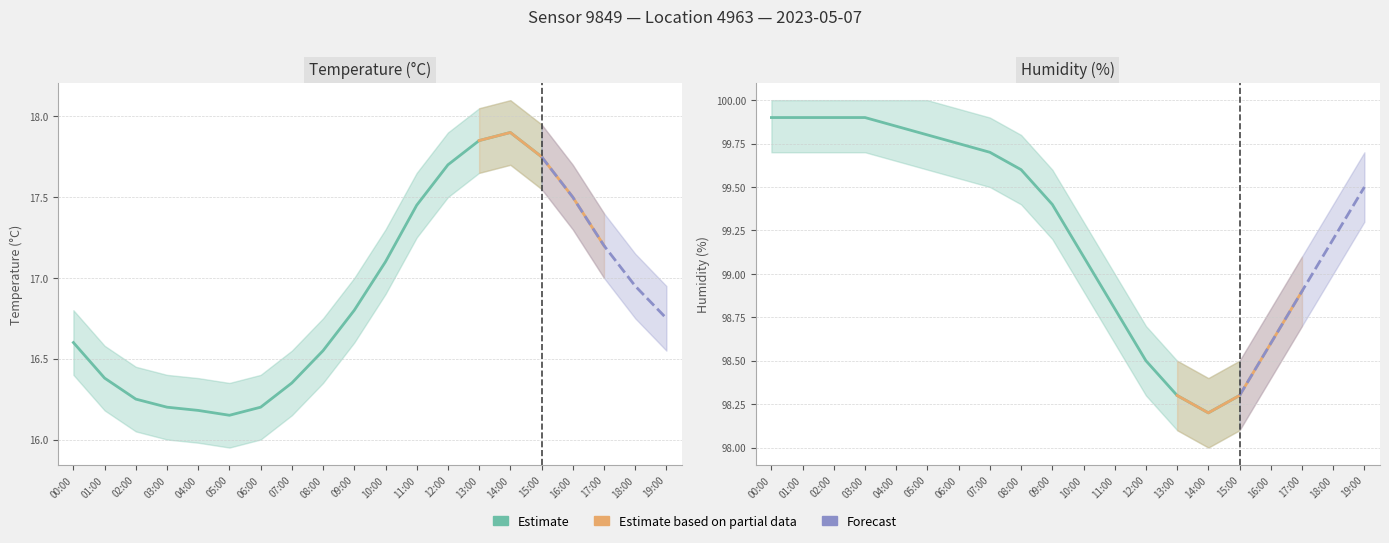

Is the value of humidity at 00:00 greater than the value of temperature at 15:00?

Yes